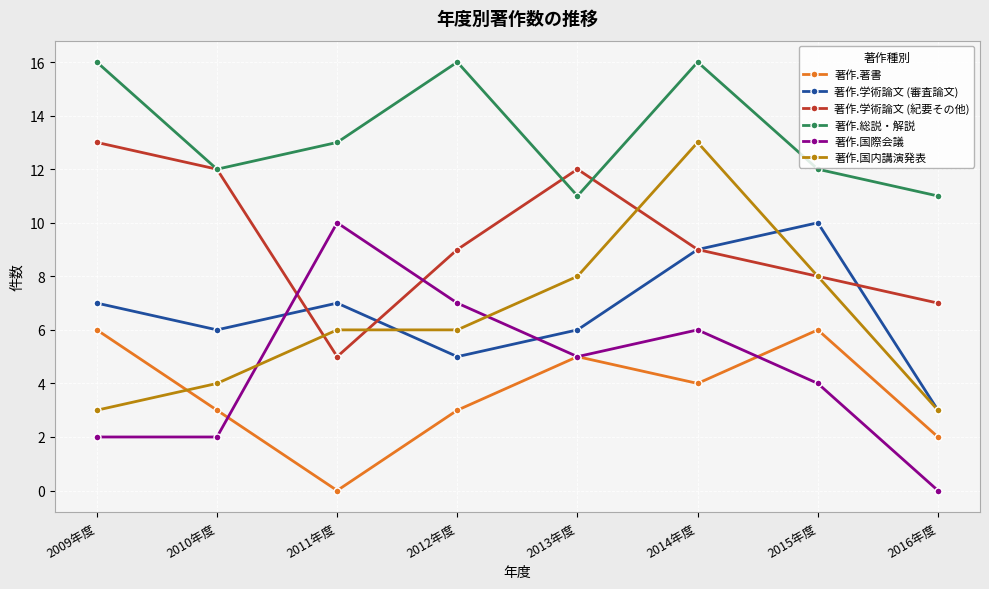

Which series has the largest total across all categories?

著作.総説・解説